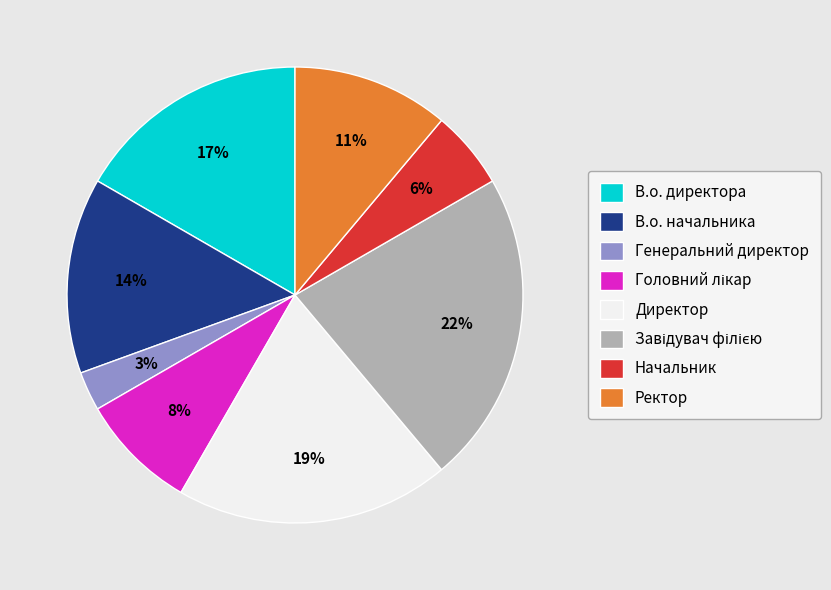

Which has a higher value, Директор or В.о. директора?

Директор